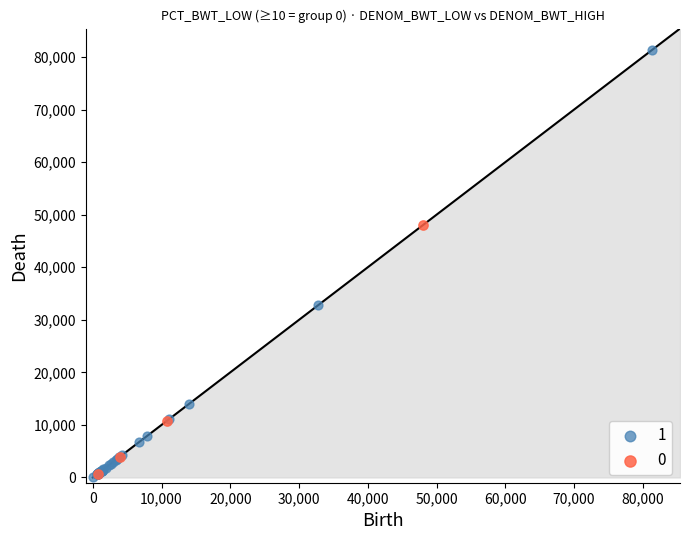

What are all the series names shown in the legend?

1, 0